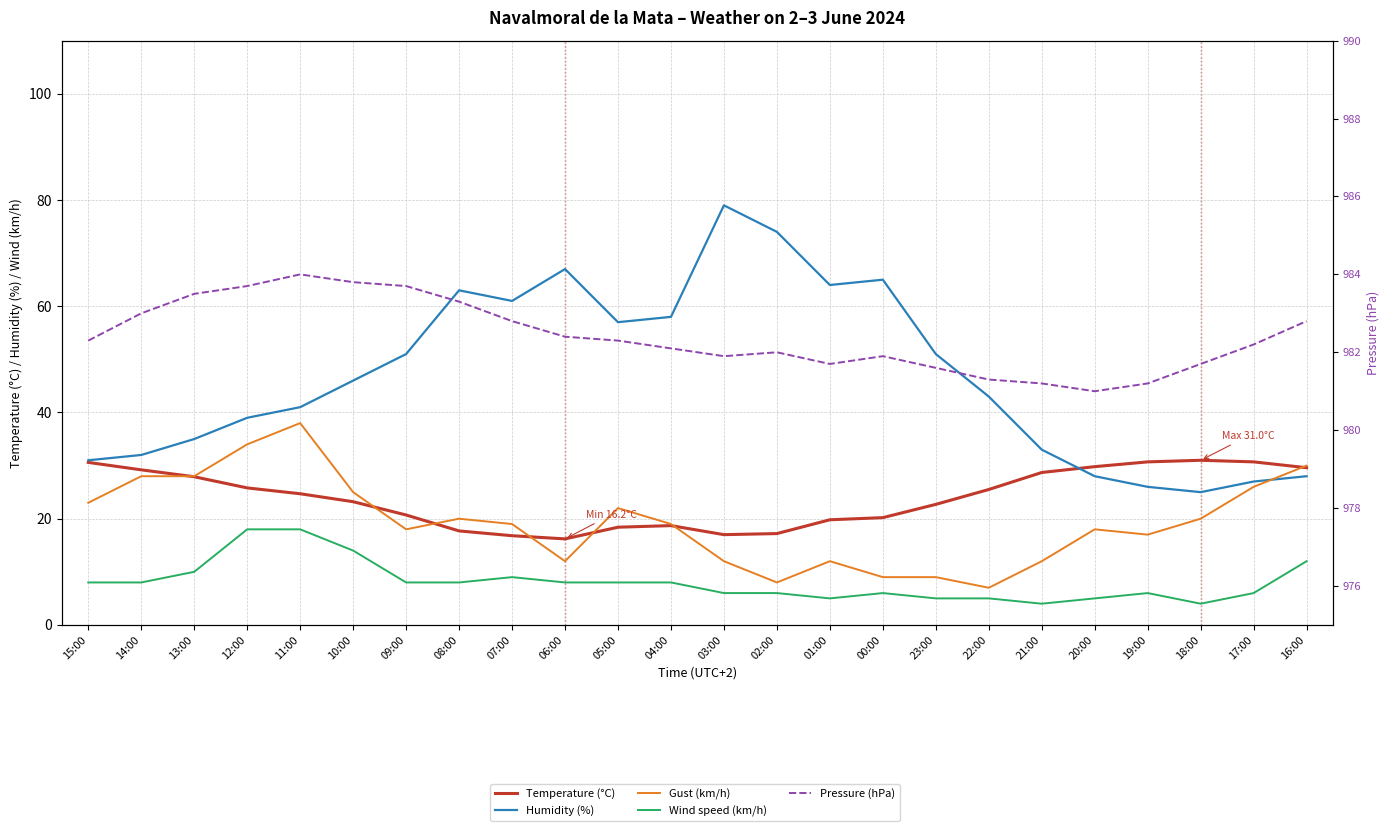

Count the number of data series in this chart.

5